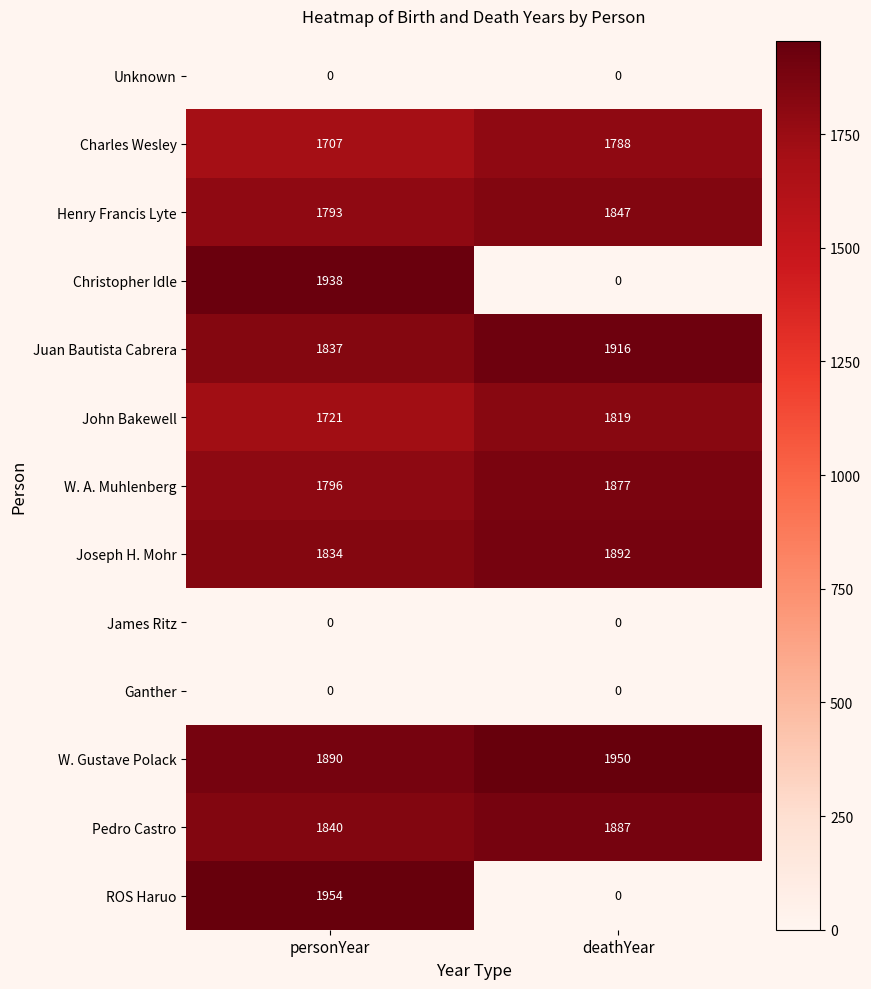

Reading left to right, extract all data points from this chart.

Unknown: 0	0
Charles Wesley: 1707	1788
Henry Francis Lyte: 1793	1847
Christopher Idle: 1938	0
Juan Bautista Cabrera: 1837	1916
John Bakewell: 1721	1819
W. A. Muhlenberg: 1796	1877
Joseph H. Mohr: 1834	1892
James Ritz: 0	0
Ganther: 0	0
W. Gustave Polack: 1890	1950
Pedro Castro: 1840	1887
ROS Haruo: 1954	0